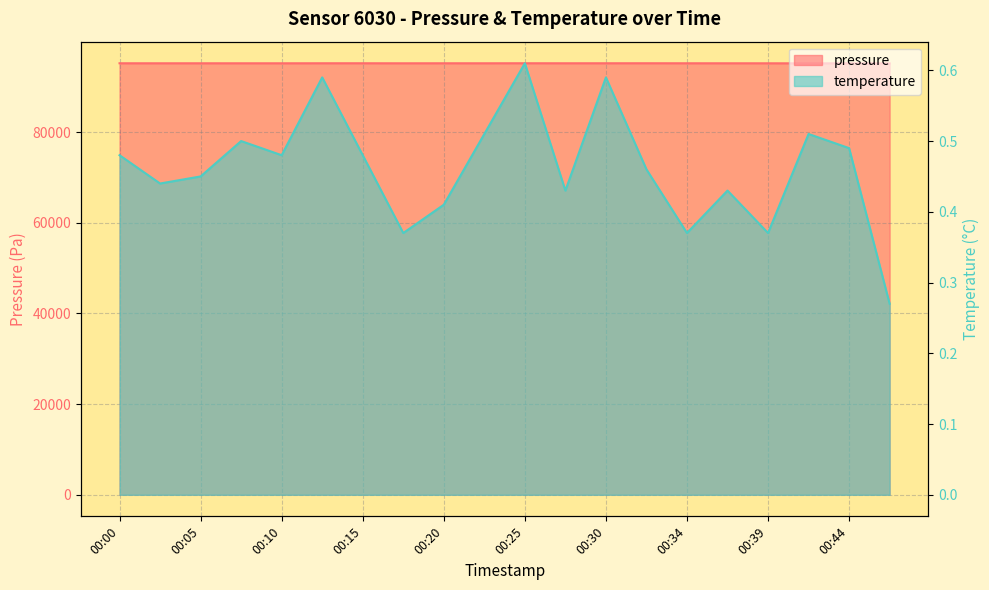

Is it true that temperature equals 0.4 at 00:20?

True